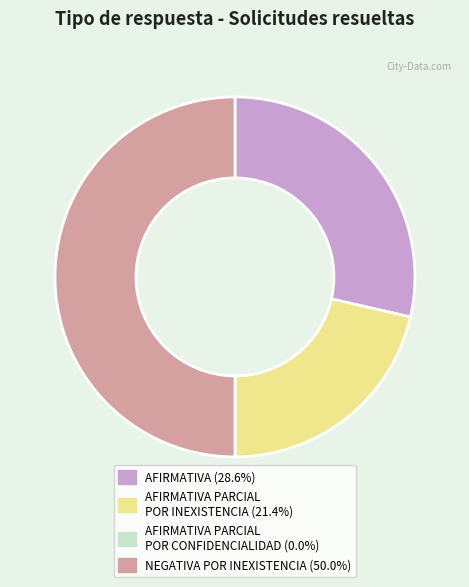

Which slice is the largest?

NEGATIVA POR INEXISTENCIA